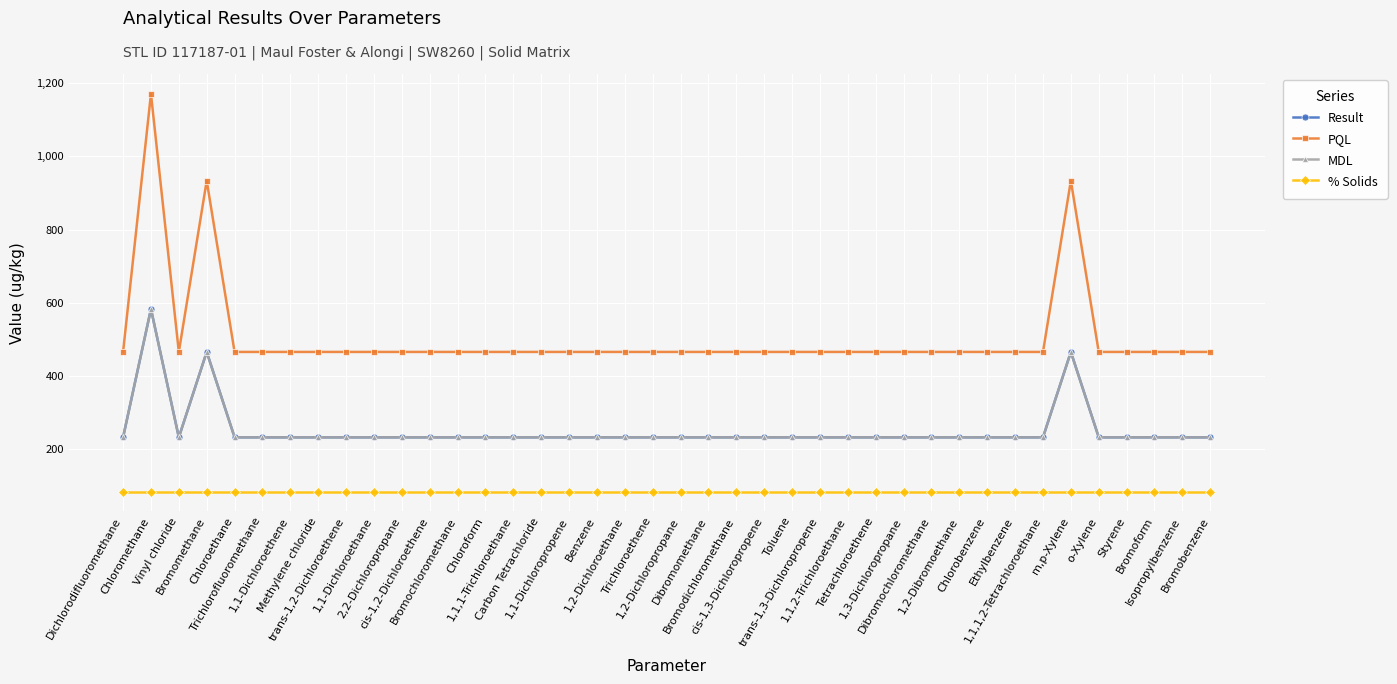

What is the difference between the maximum and minimum values in the Result series?

350.0